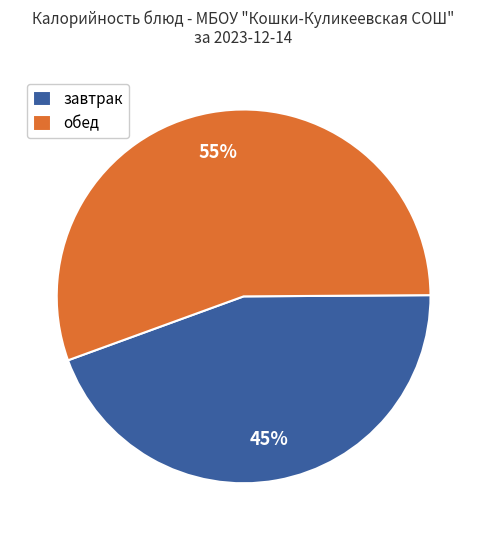

To the nearest percent, what portion does завтрак represent?

45%